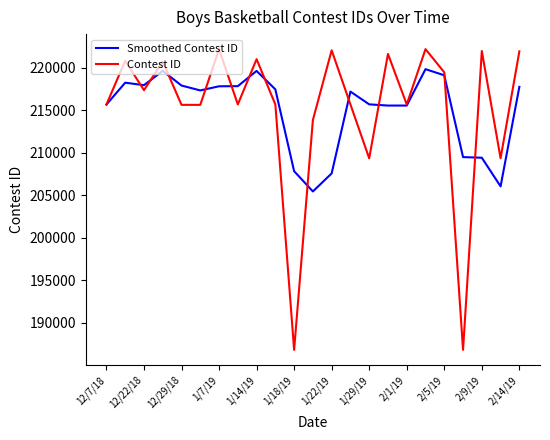

Rank the series by their maximum value, from highest to lowest.

Contest ID, Smoothed Contest ID